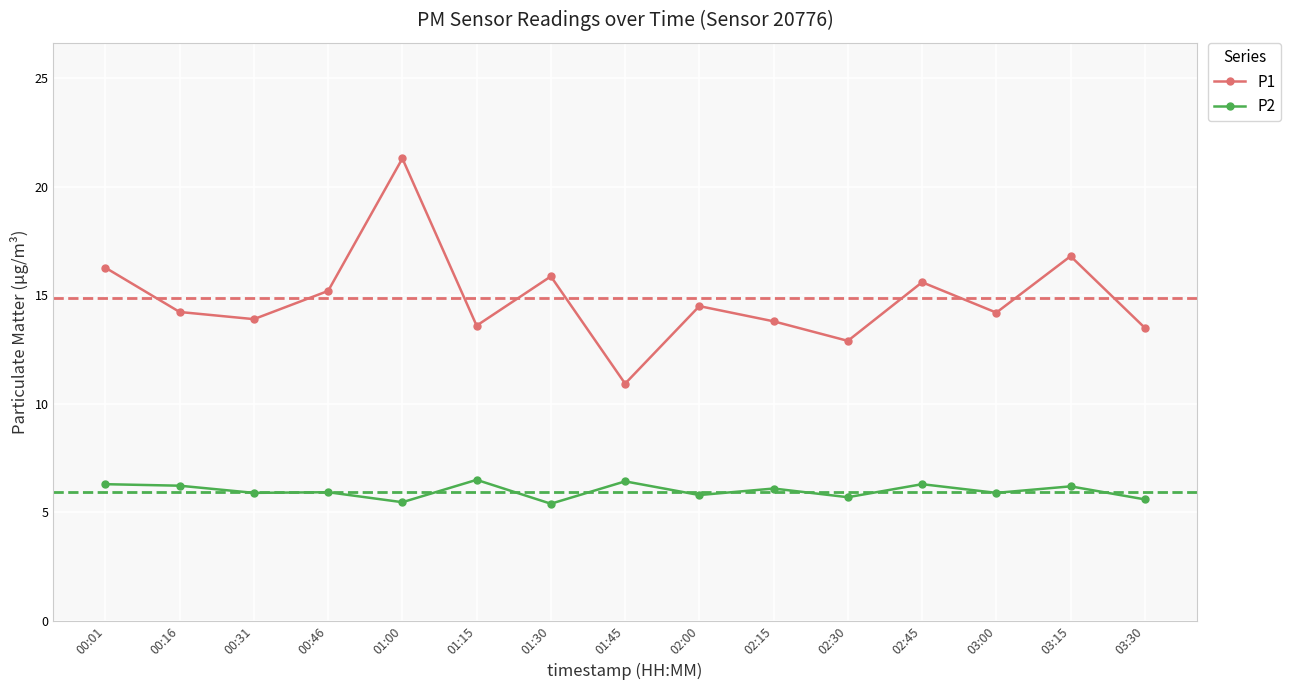

True or false: P2 and P1 cross at least once.

False